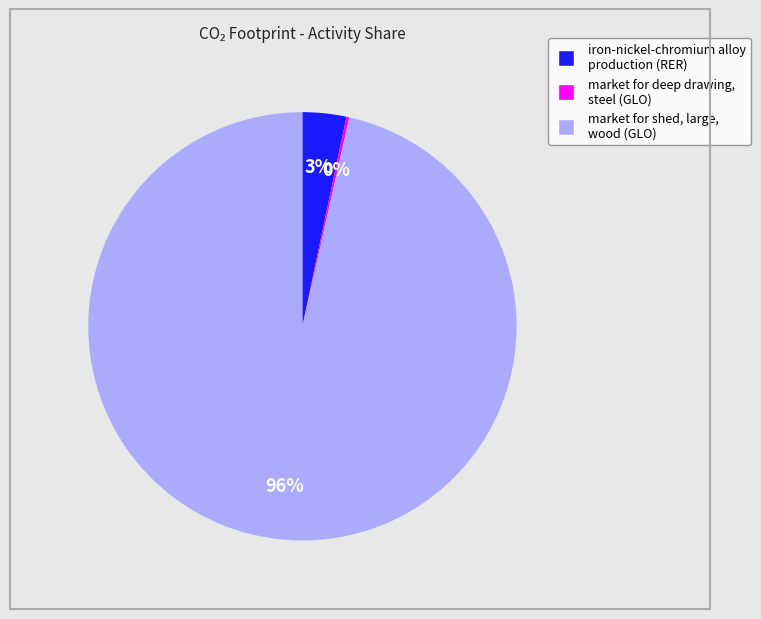

Between market for shed, large, wood (GLO) and iron-nickel-chromium alloy production (RER), which is larger?

market for shed, large, wood (GLO)